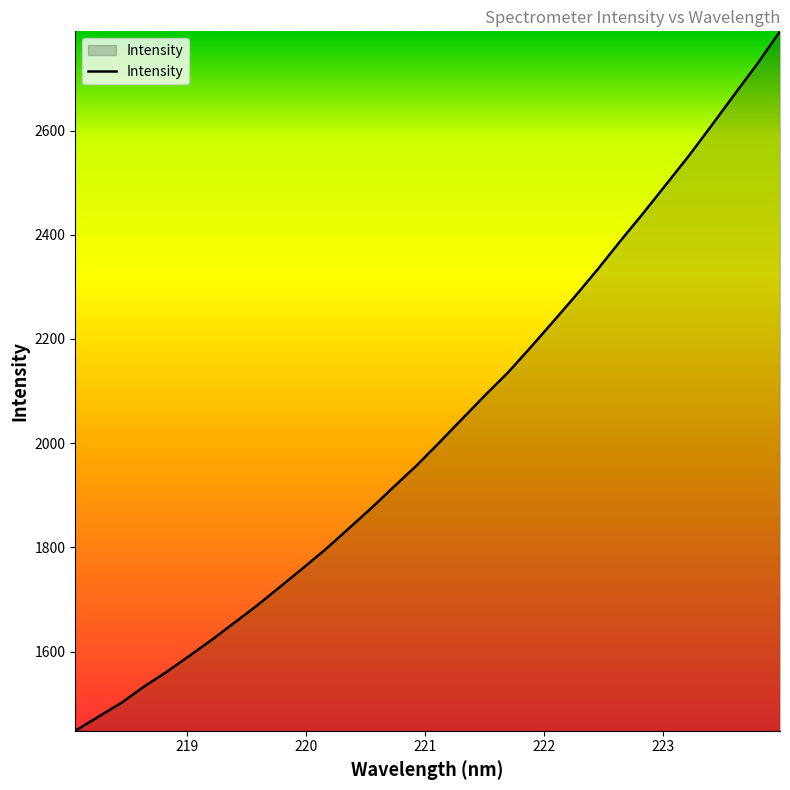

What is the difference between the maximum and minimum values?

1342.6